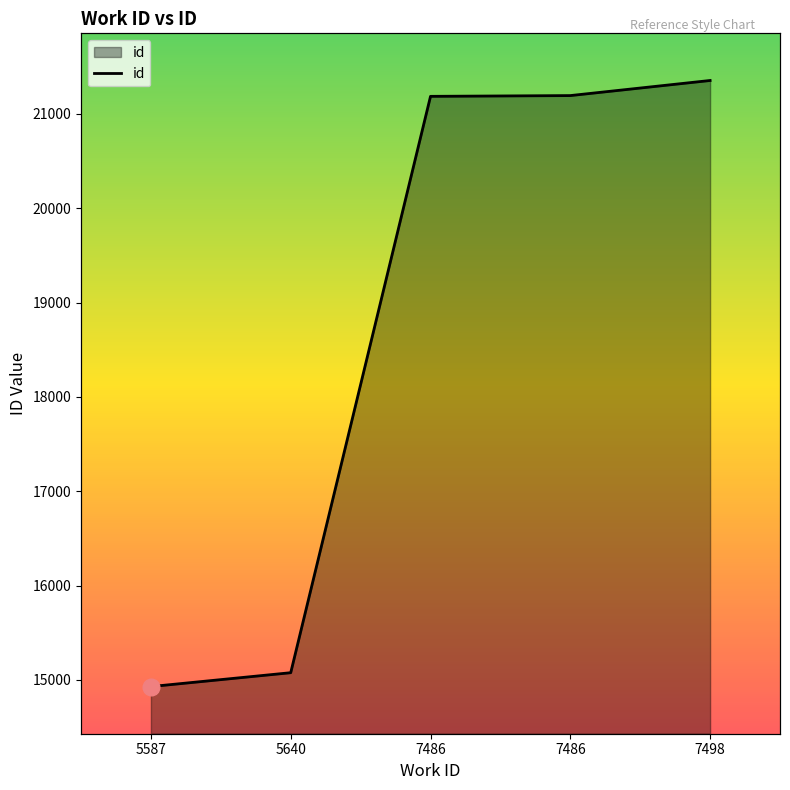

What is the average value?

18748